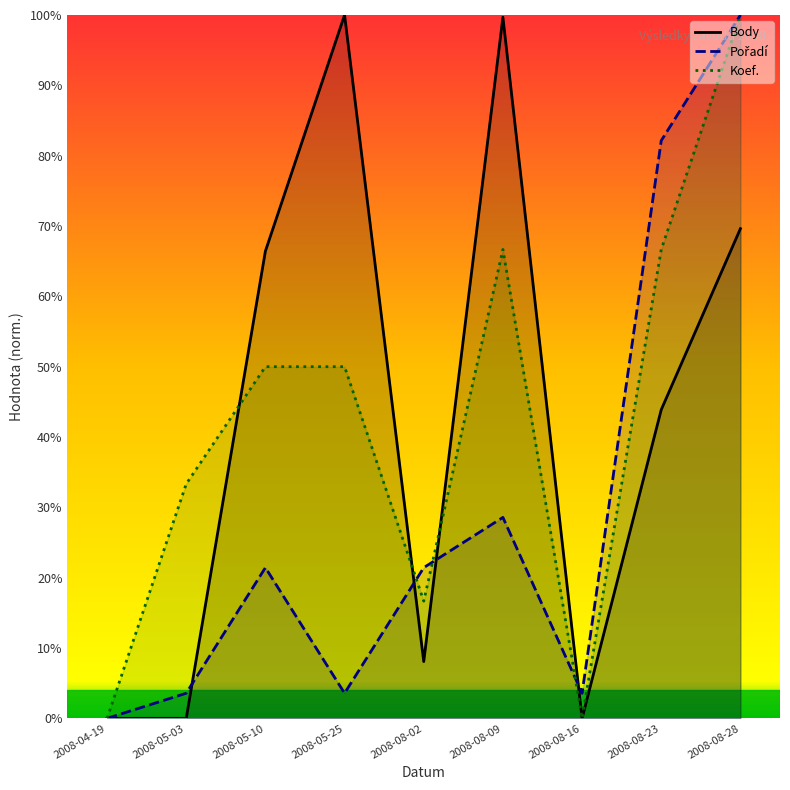

What is the total value across all series at 2008-05-03?

36.9